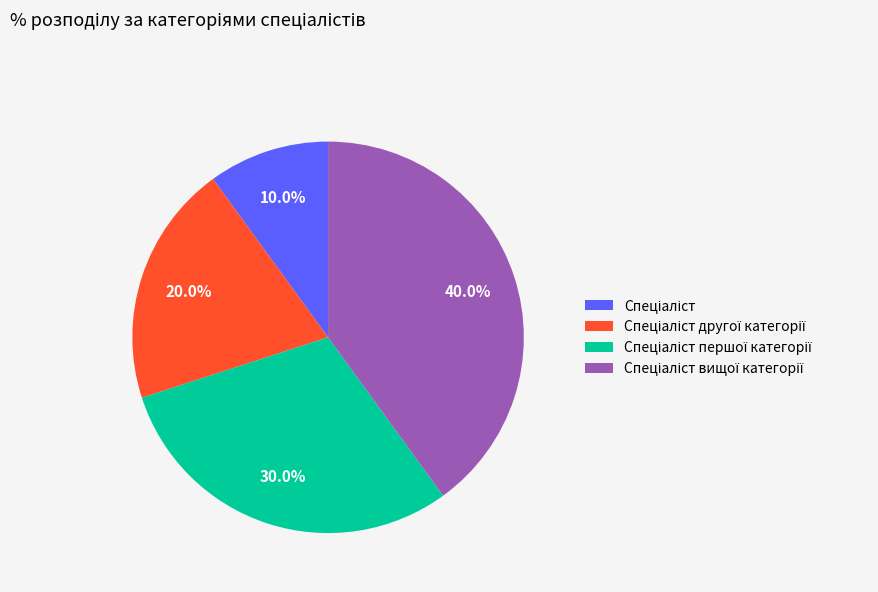

To the nearest percent, what is the difference between the largest and smallest slice percentages?

30%